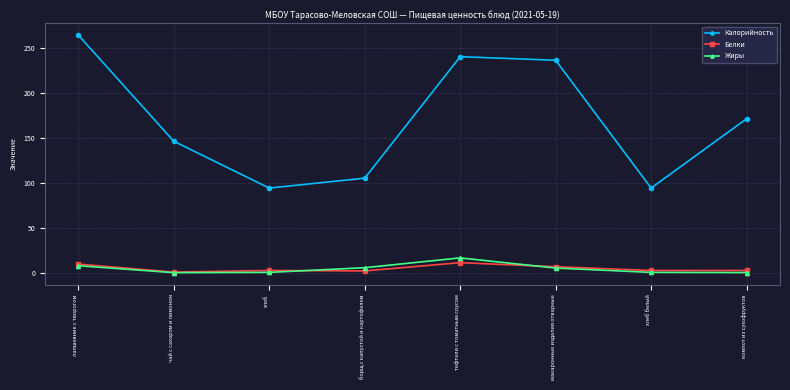

Rank the series by their maximum value, from highest to lowest.

Калорийность, Жиры, Белки